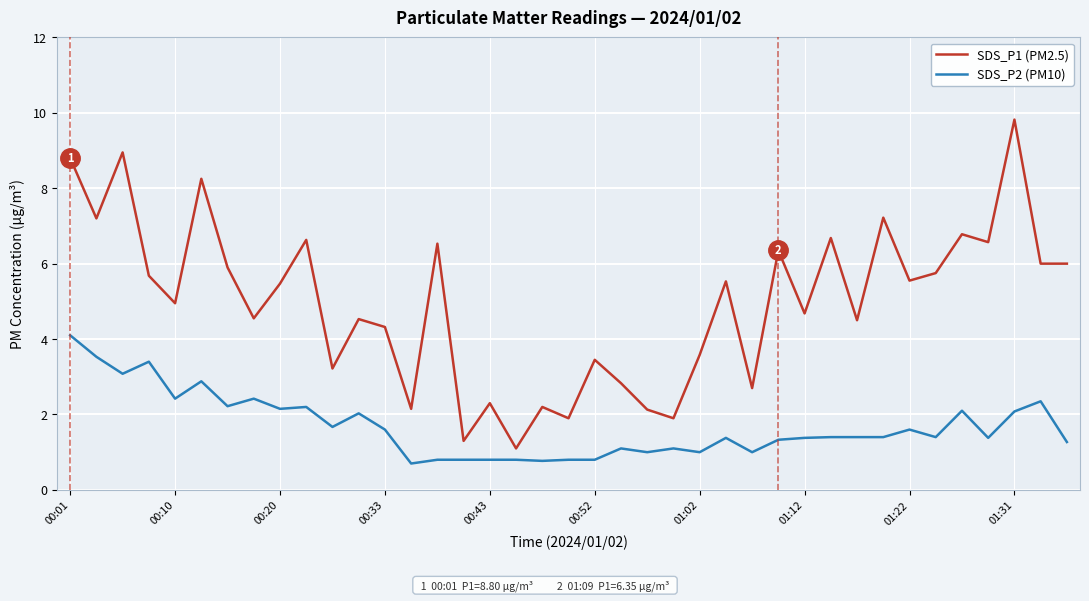

What is the difference between the maximum and minimum values in the SDS_P2 (PM10) series?

3.4